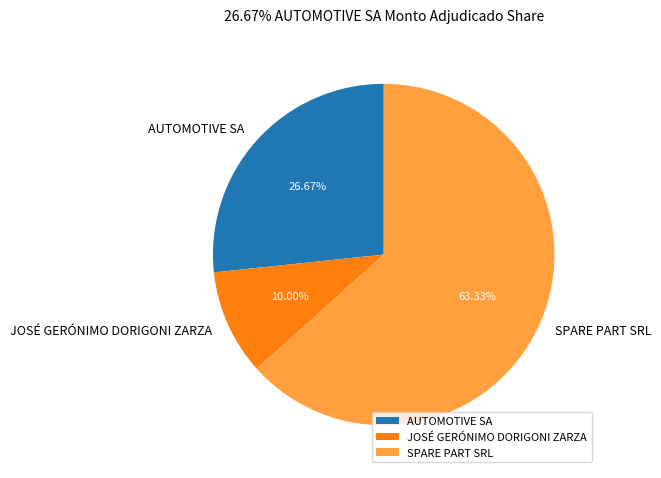

What is the largest slice in the pie chart?

SPARE PART SRL